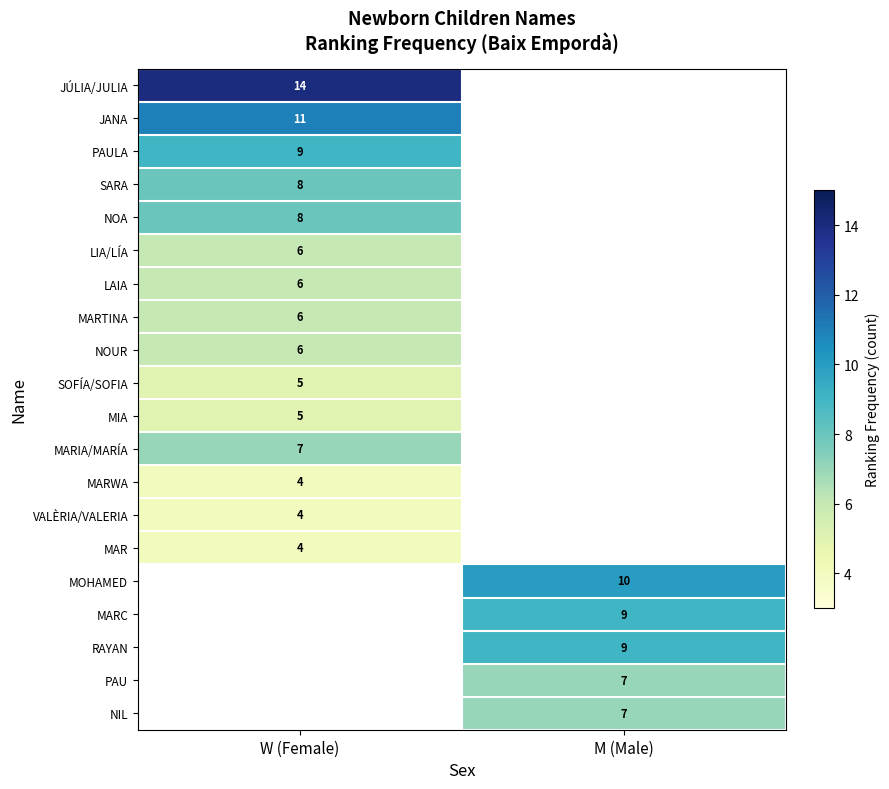

True or false: NOA has a value of 12 at W (Female).

False